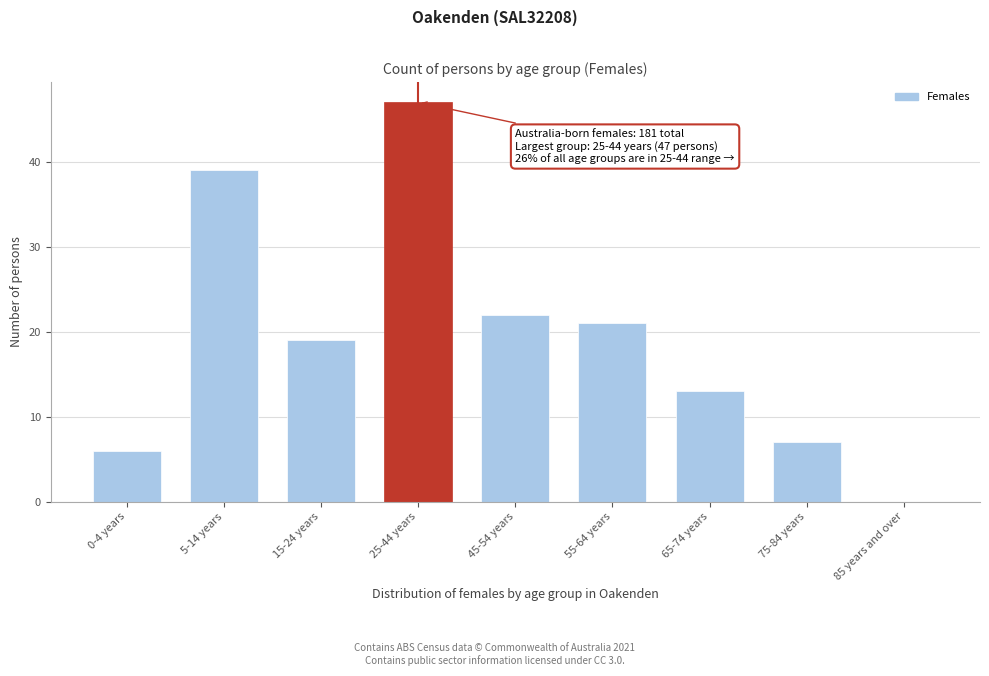

Reading left to right, transcribe all the data shown in this chart.

0-4 years=6	5-14 years=39	15-24 years=19	25-44 years=47	45-54 years=22	55-64 years=21	65-74 years=13	75-84 years=7	85 years and over=0